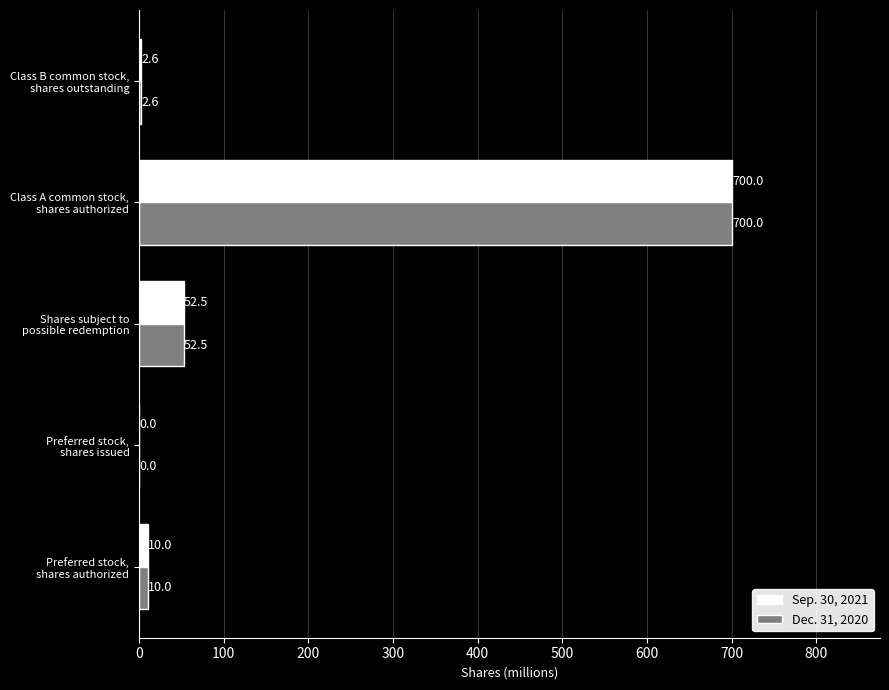

What is the greatest value displayed?

700.0